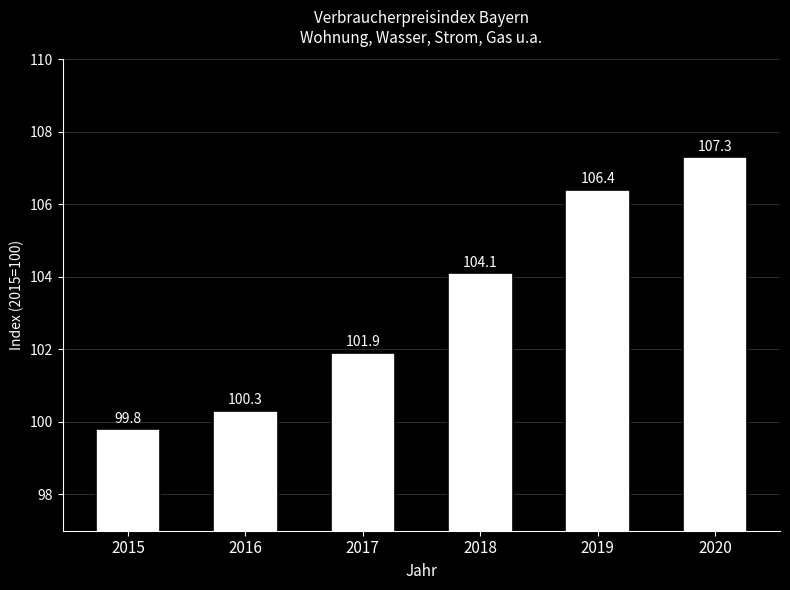

What is the value of the 5th bar from the left?

106.4